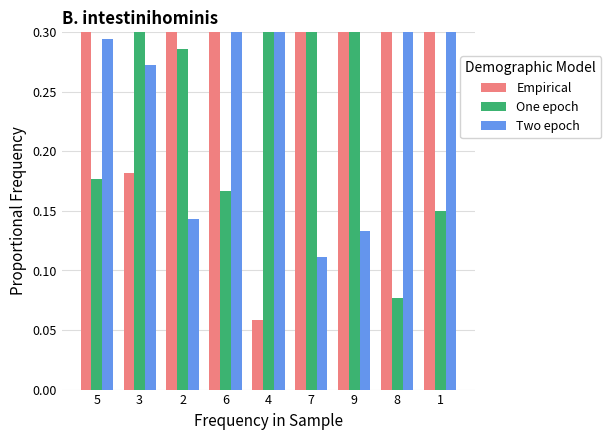

At which label is Empirical closest to 0?

4